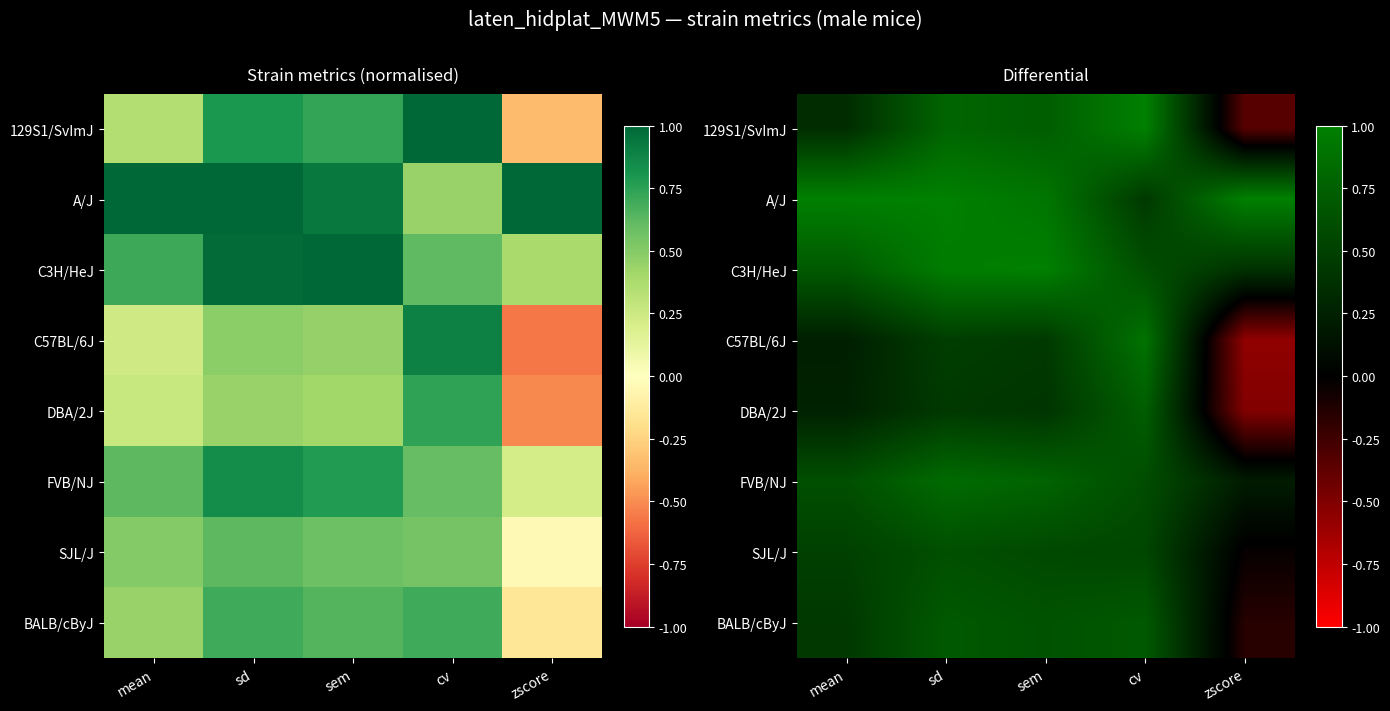

How many data points in DBA/2J are less than 0?

1